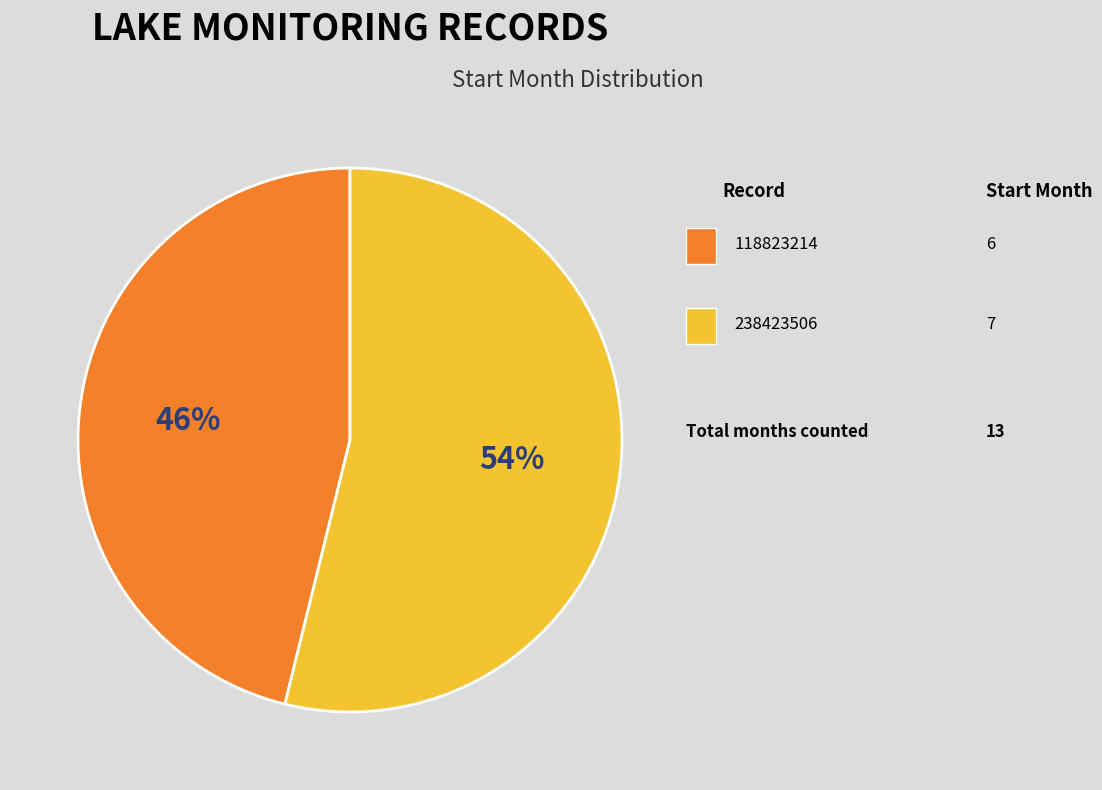

Is there any slice that represents more than half of the pie?

Yes